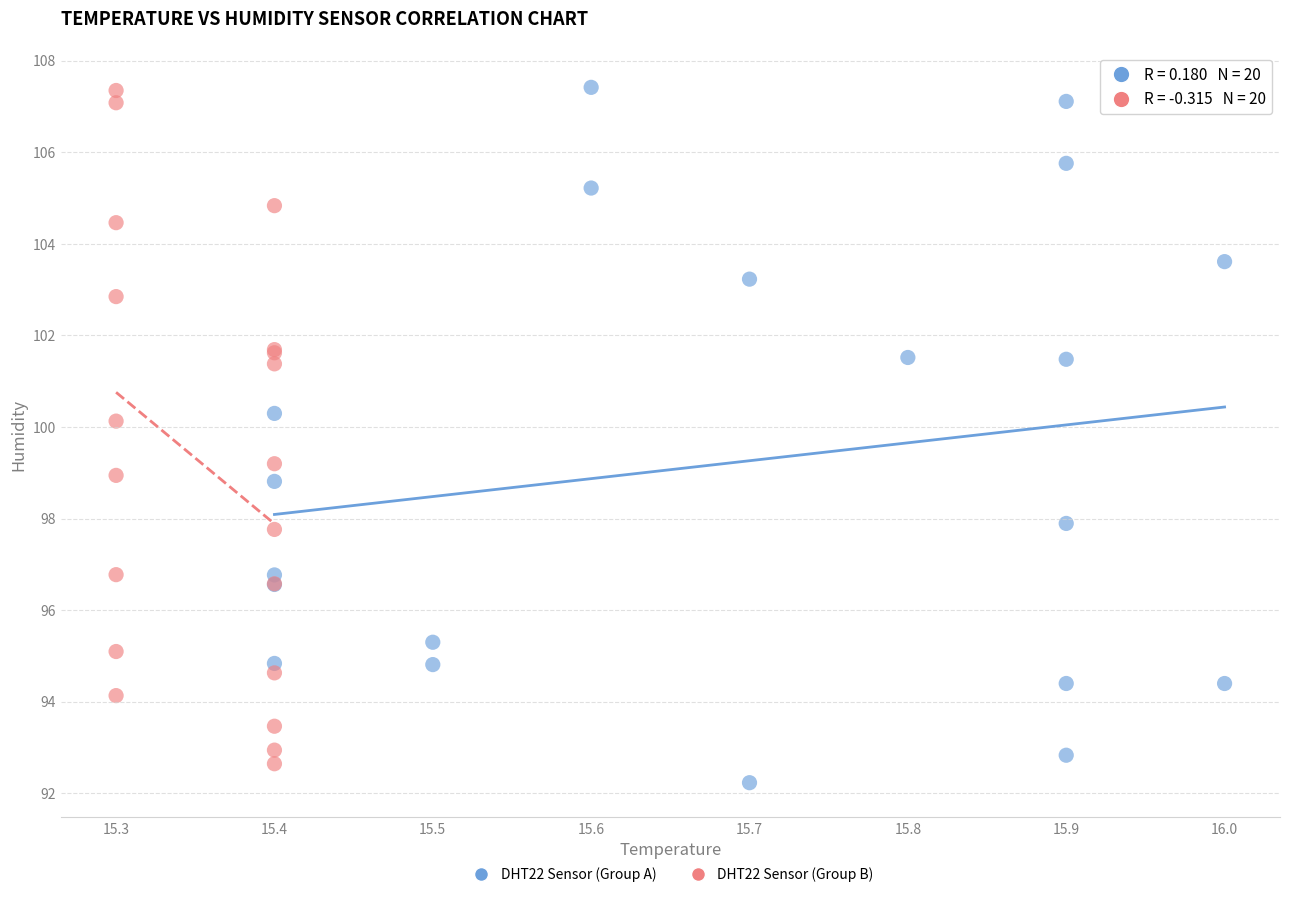

Which series contains the lowest Y value?

DHT22 Sensor (Group A)